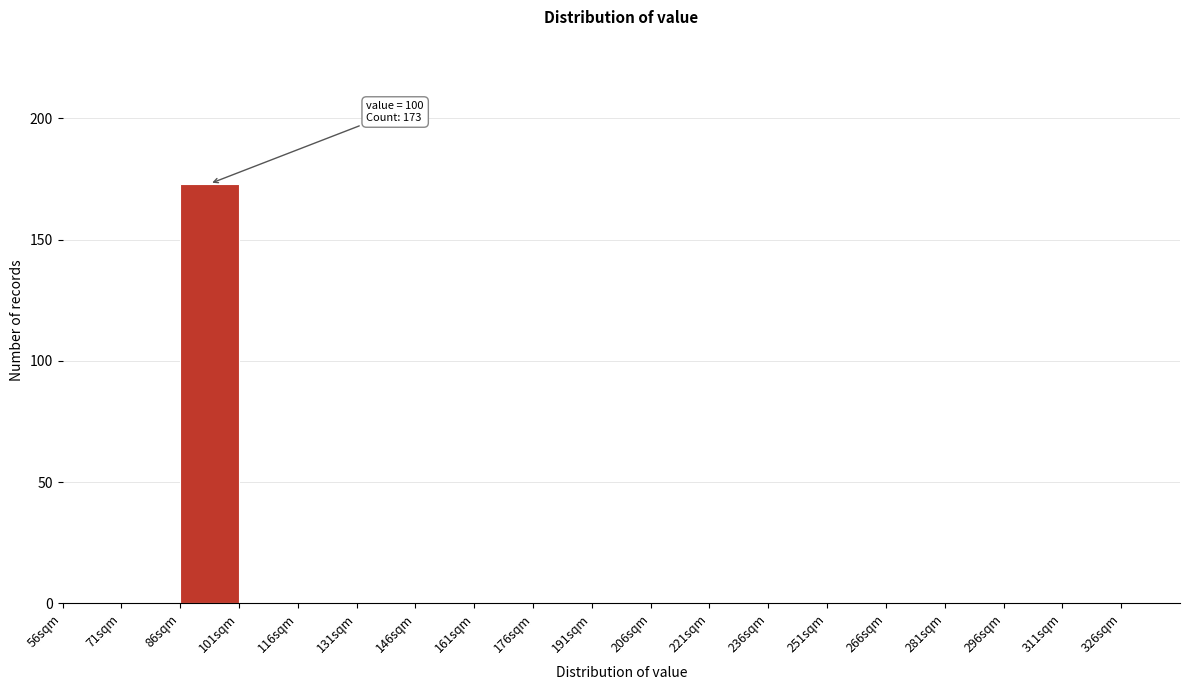

Which range on the x-axis has the tallest bar?

86 to 101